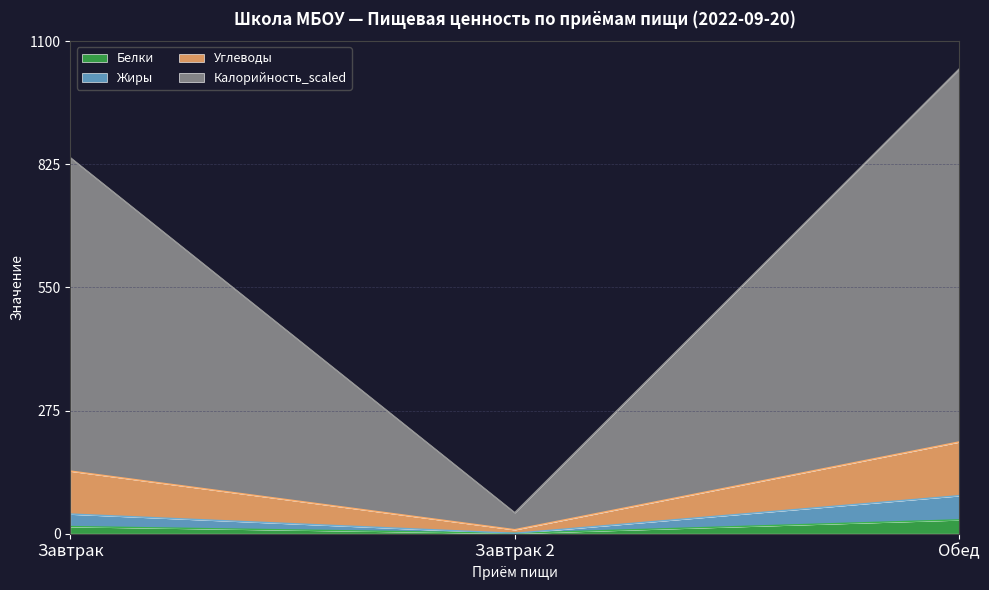

What is the value of the Жиры point at the 3rd from the left?

85